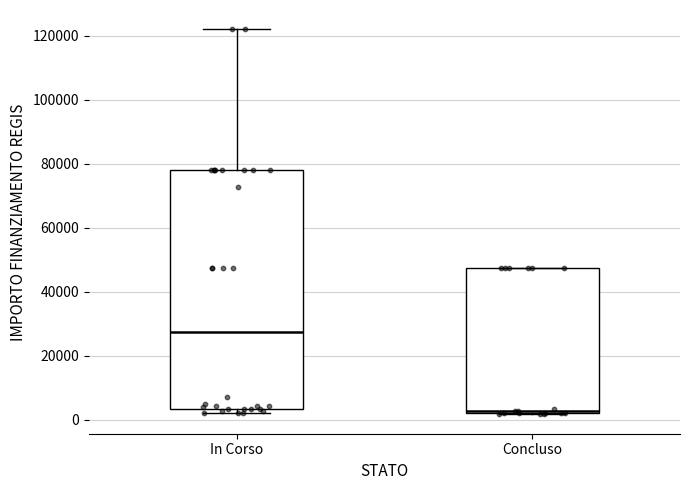

Reading left to right, transcribe this box plot: for each box, give where its median line is, the range the box spans, and where its two whiskers end, as read against the y-axis. The values are not printed on the chart, so give them approximately, as read against the axis.

In Corso: median 28000, box 4000 to 78000, whiskers 2000 to 122000
Concluso: median 2000, box 2000 to 48000, whiskers 2000 to 48000